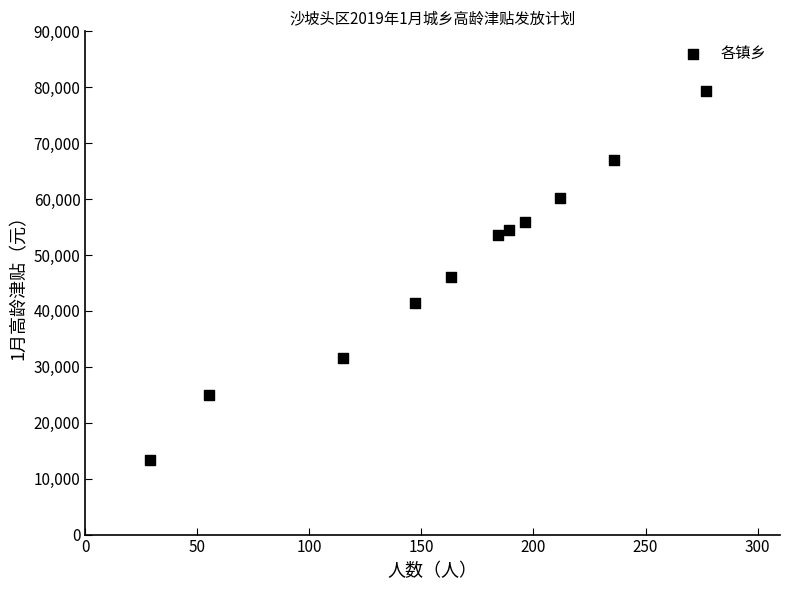

What is the range of Y values (max minus min)?

66090